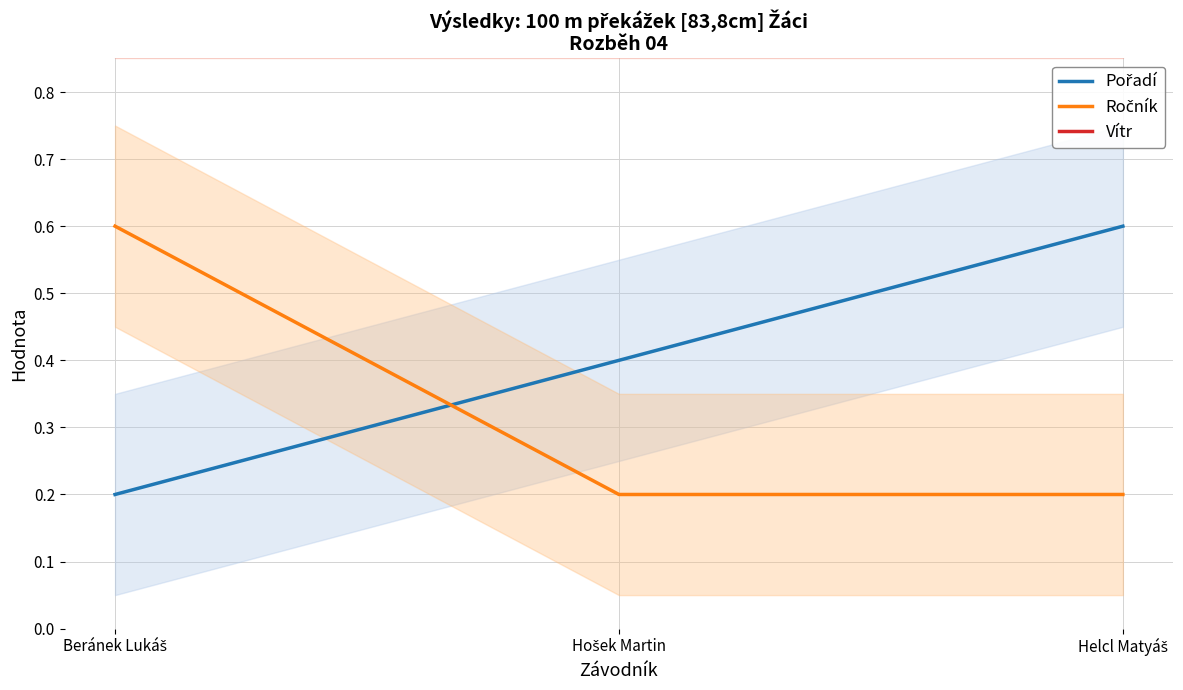

At which category is the sum across all series the highest?

Beránek Lukáš